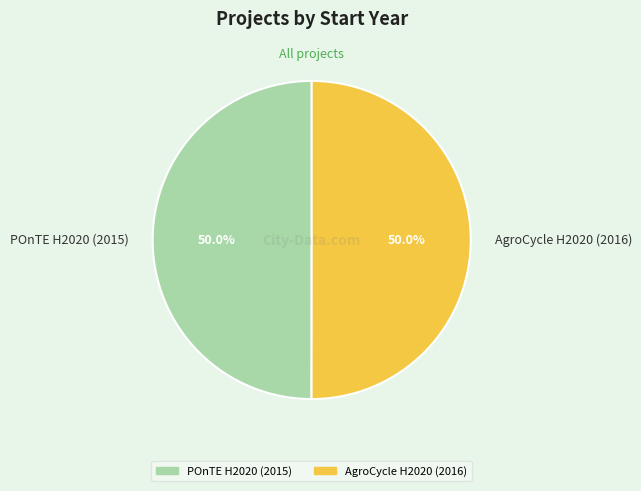

Is it true that POnTE H2020 (2015) is 63% of the pie?

False